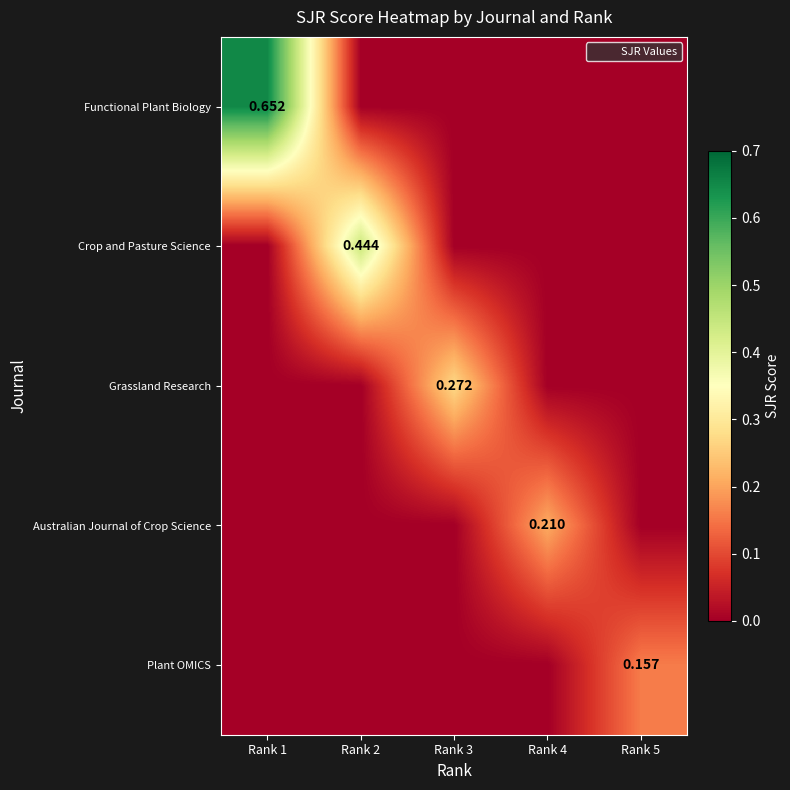

List the labels in order of Functional Plant Biology value, largest first.

Rank 1, Rank 2, Rank 3, Rank 4, Rank 5